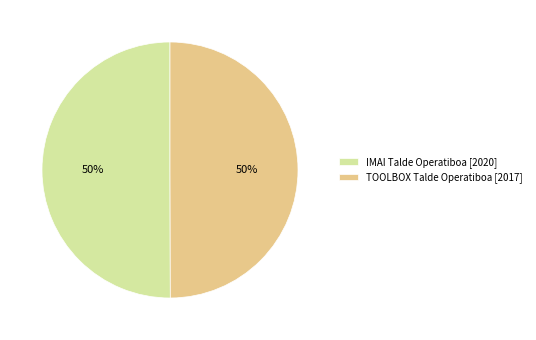

Is the sum of IMAI Talde Operatiboa and TOOLBOX Talde Operatiboa greater than half?

Yes